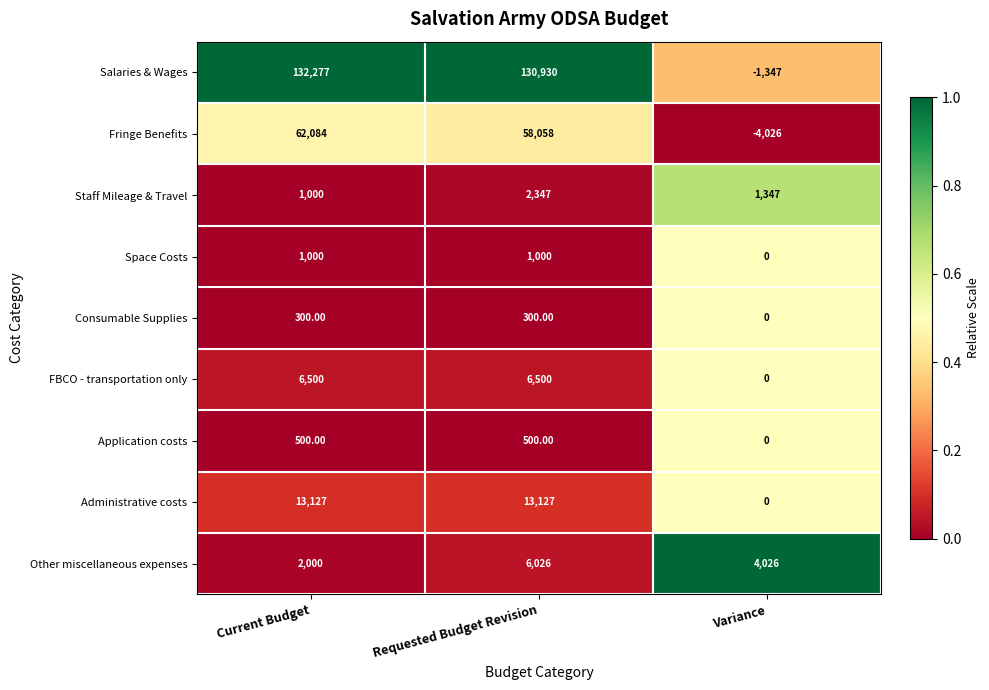

What is the total value across all series at Current Budget?

218788